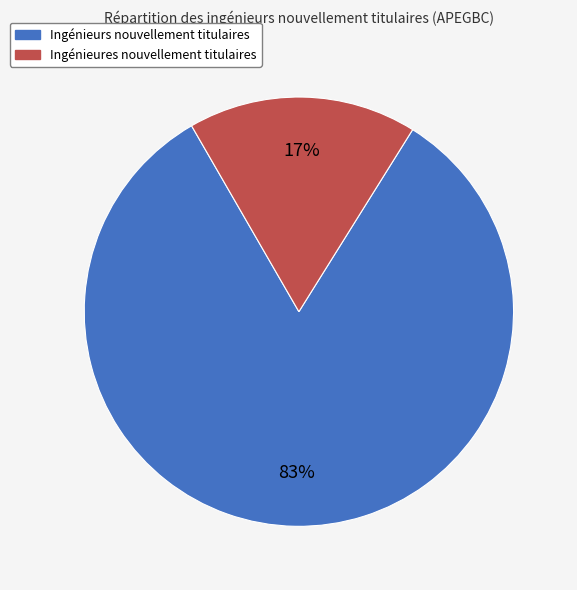

How many segments does this pie chart have?

2